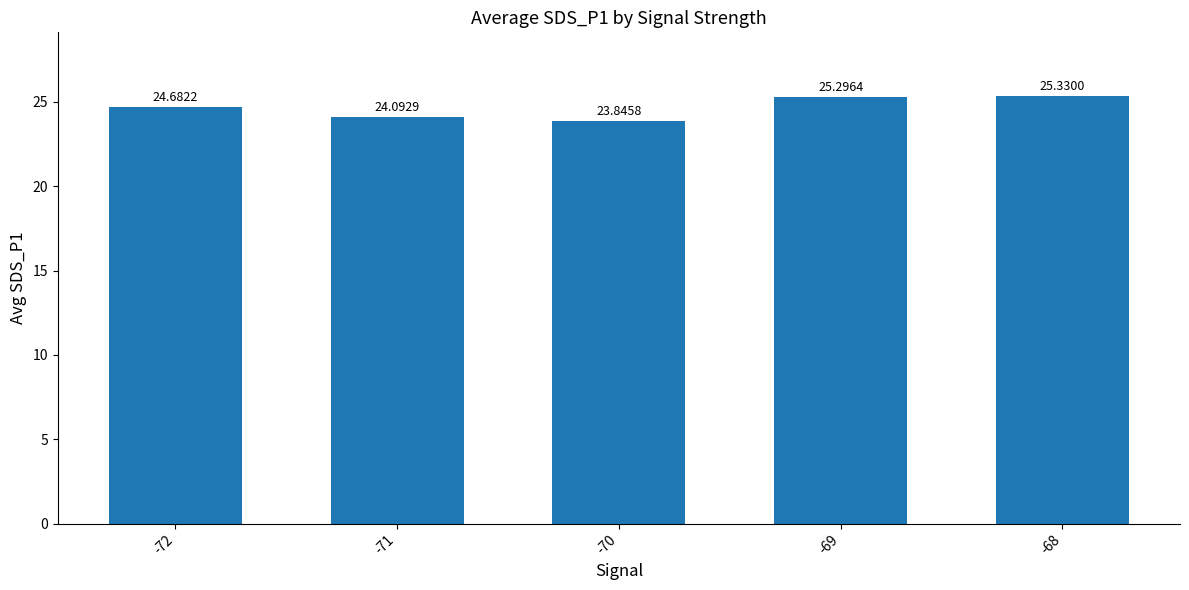

Reading right to left, transcribe all the data shown in this chart.

25.3	25.3	23.8	24.1	24.7